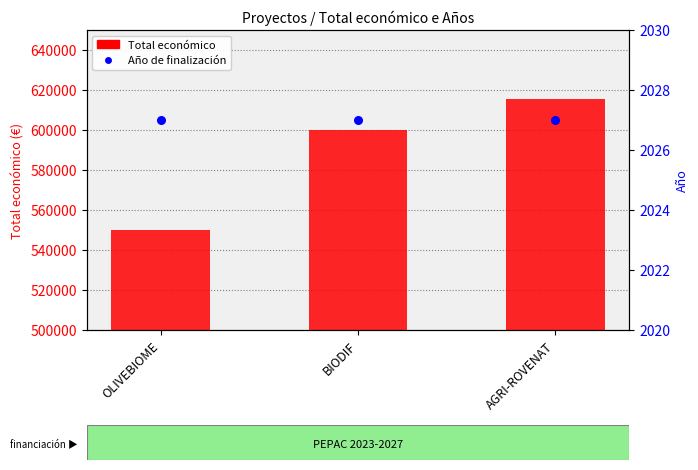

Which series contains the highest Y value?

Total económico